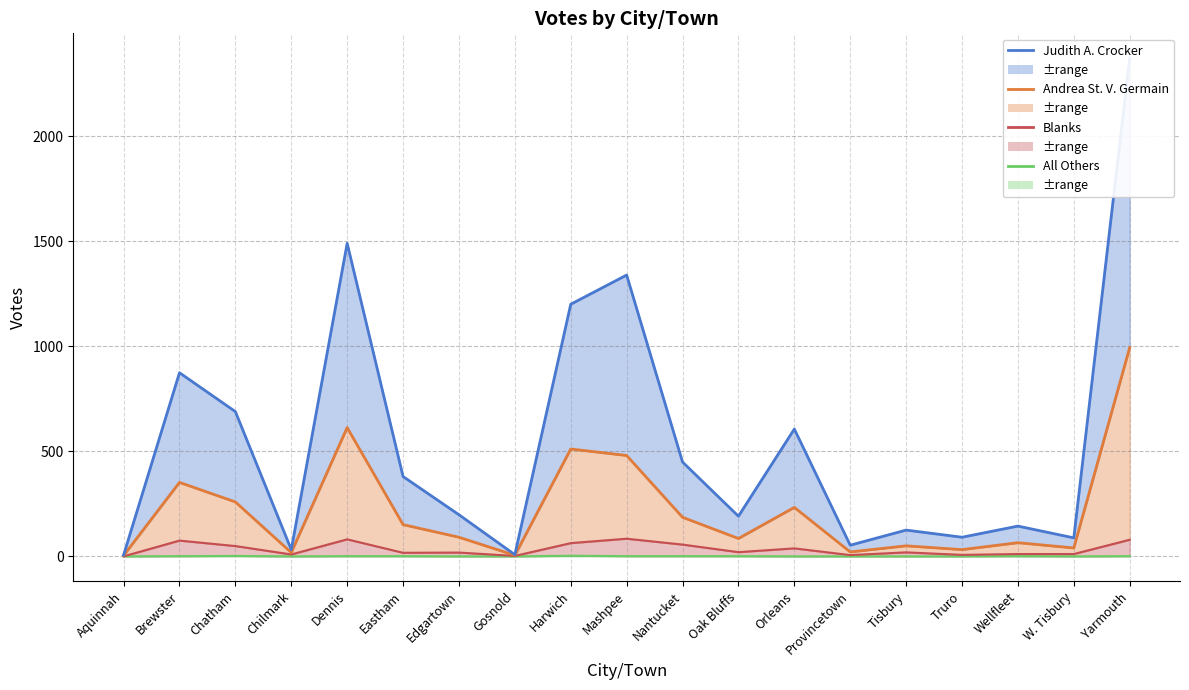

What position from the left is Oak Bluffs?

12